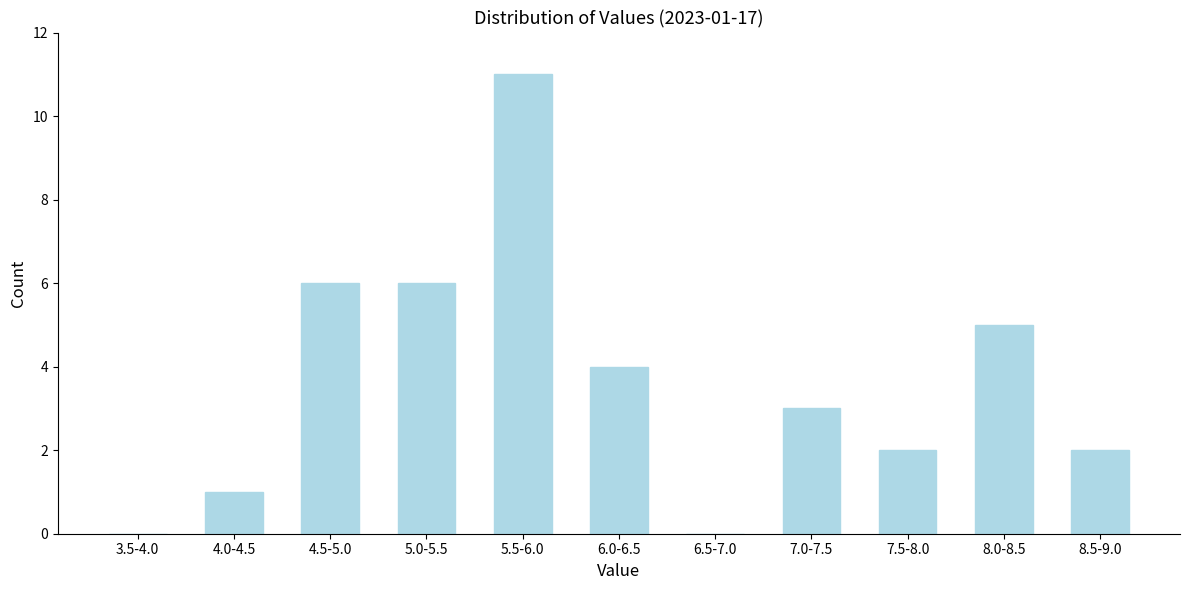

Reading right to left, transcribe all the data shown in this chart.

8.5-9.0=2	8.0-8.5=5	7.5-8.0=2	7.0-7.5=3	6.5-7.0=0	6.0-6.5=4	5.5-6.0=11	5.0-5.5=6	4.5-5.0=6	4.0-4.5=1	3.5-4.0=0